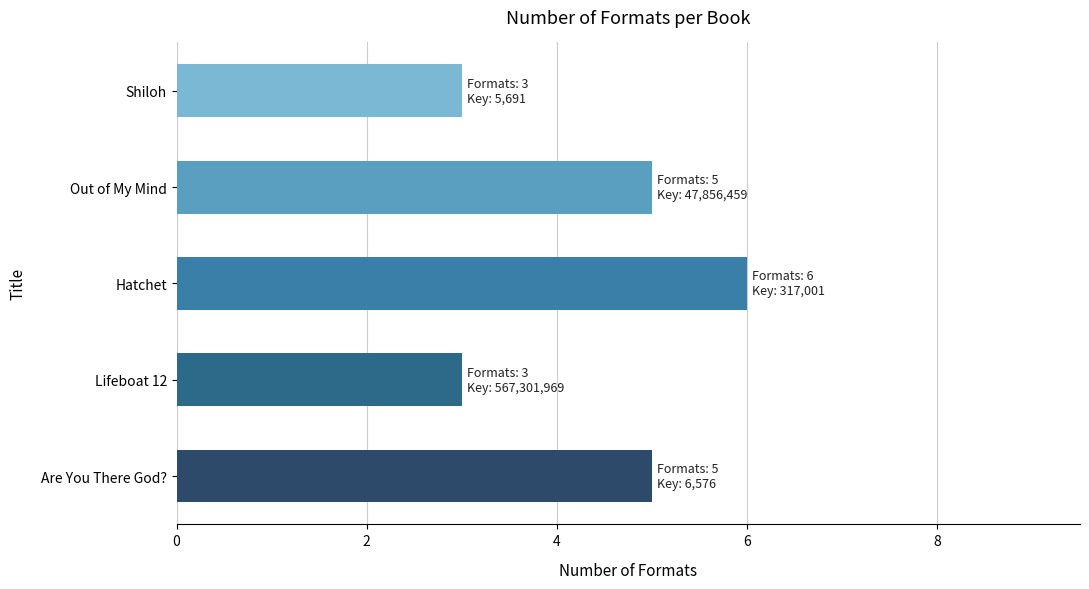

Which label corresponds to the largest value in the chart?

Hatchet